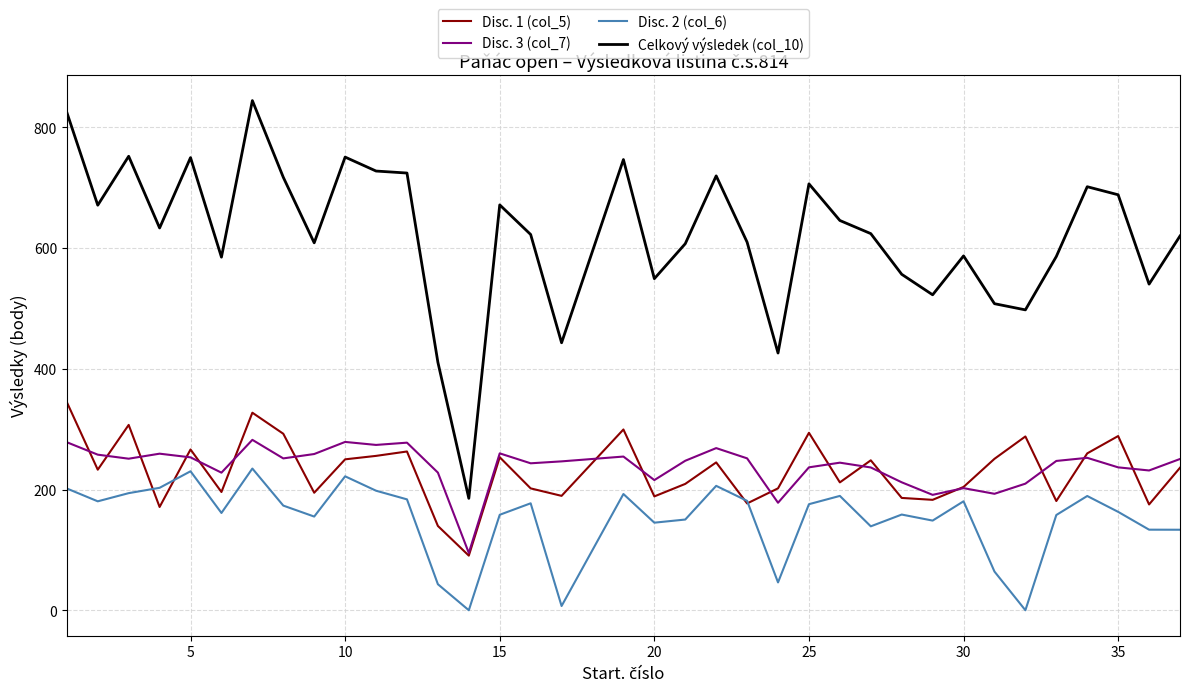

What is the lowest value of the Disc. 3 (col_7) series?

94.9